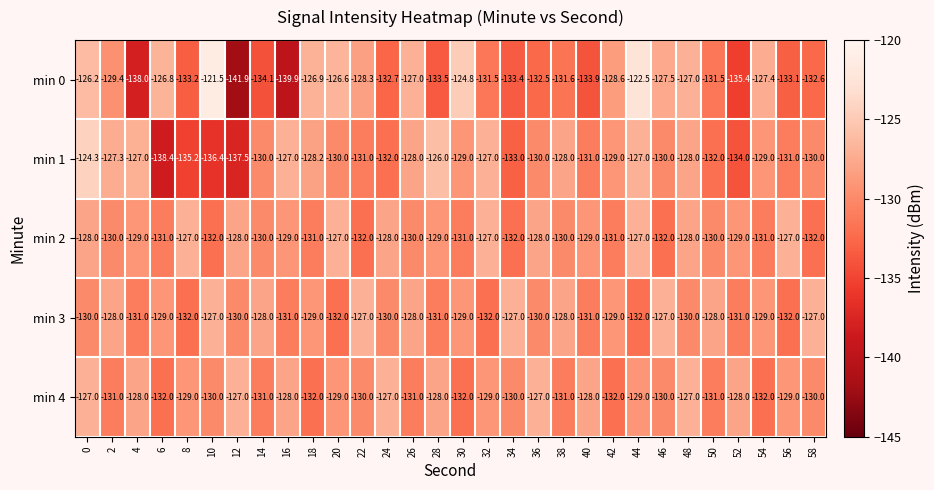

How many data points in min 0 are above -131?

14